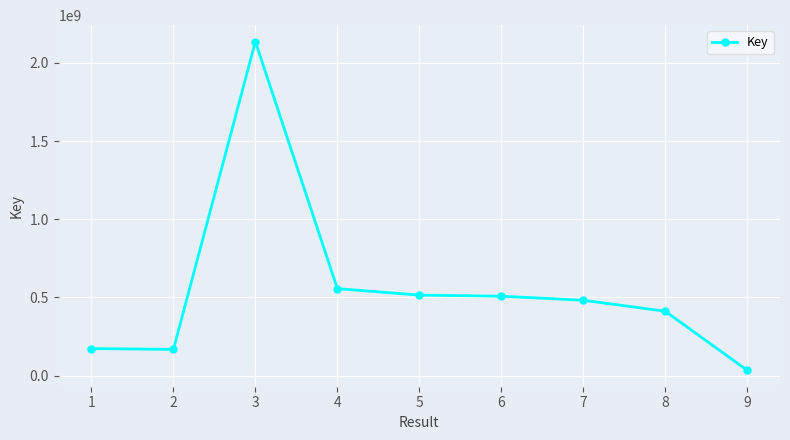

What is the difference between the values at 2 and 8?

243977696